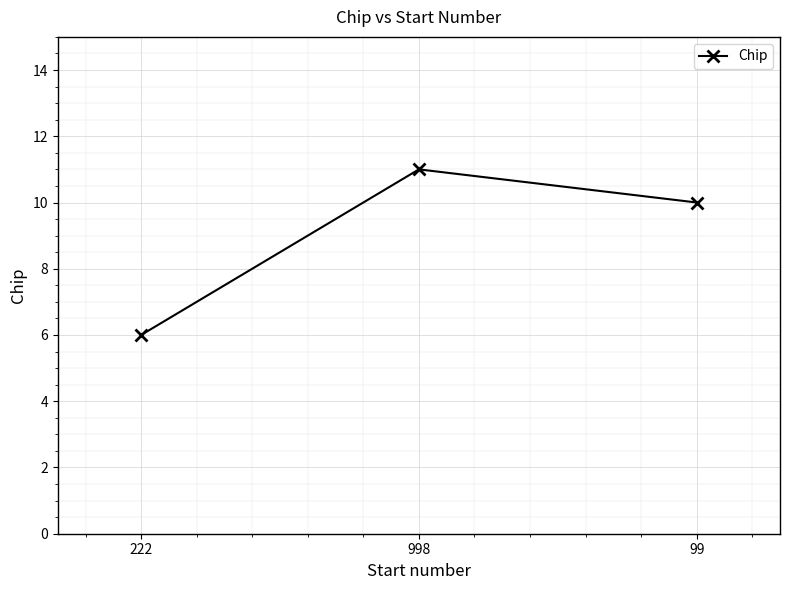

At which category does the chart reach its peak across all series?

998